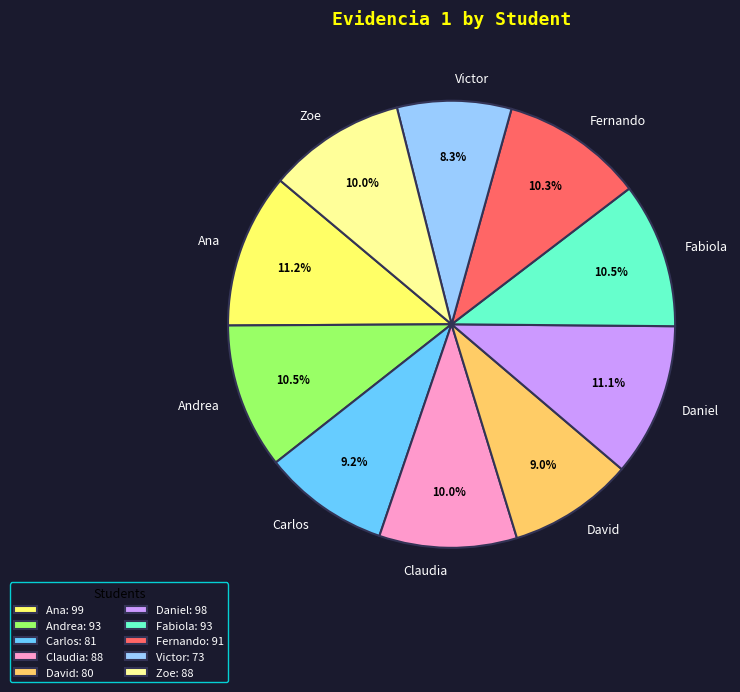

Combined, do Carlos and David account for over 50%?

No